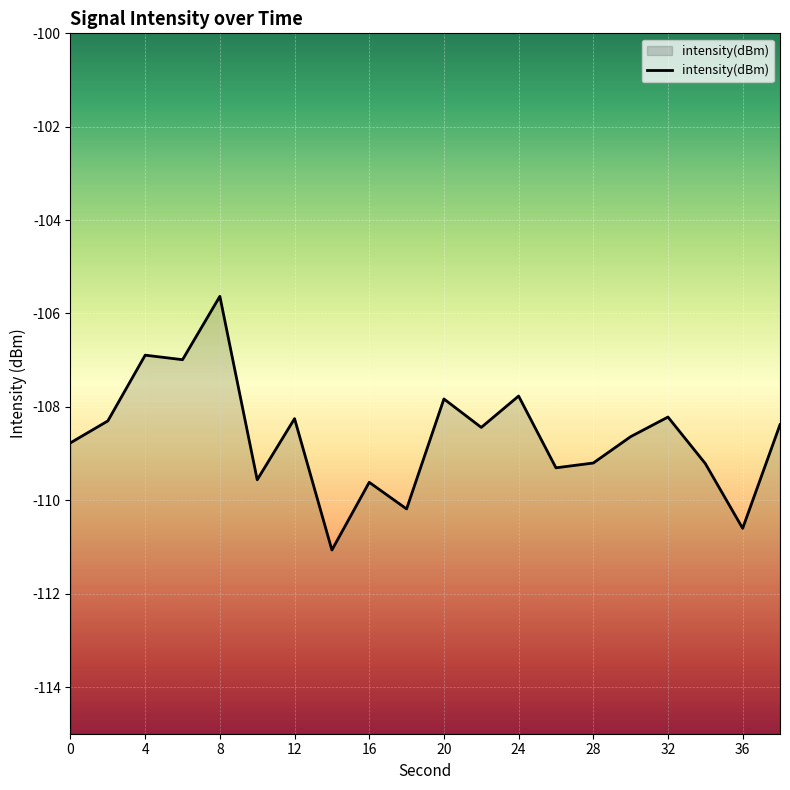

At which category does the data reach its first local valley?

6